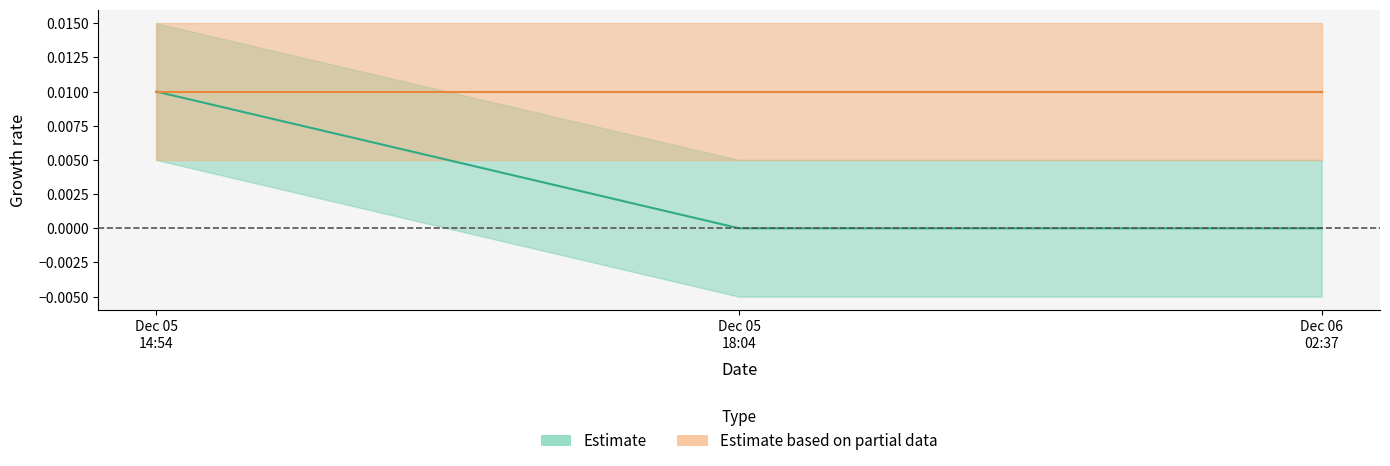

Between 2022-12-05 18:04:18 and 2022-12-06 02:37:27, which is larger?

2022-12-05 18:04:18